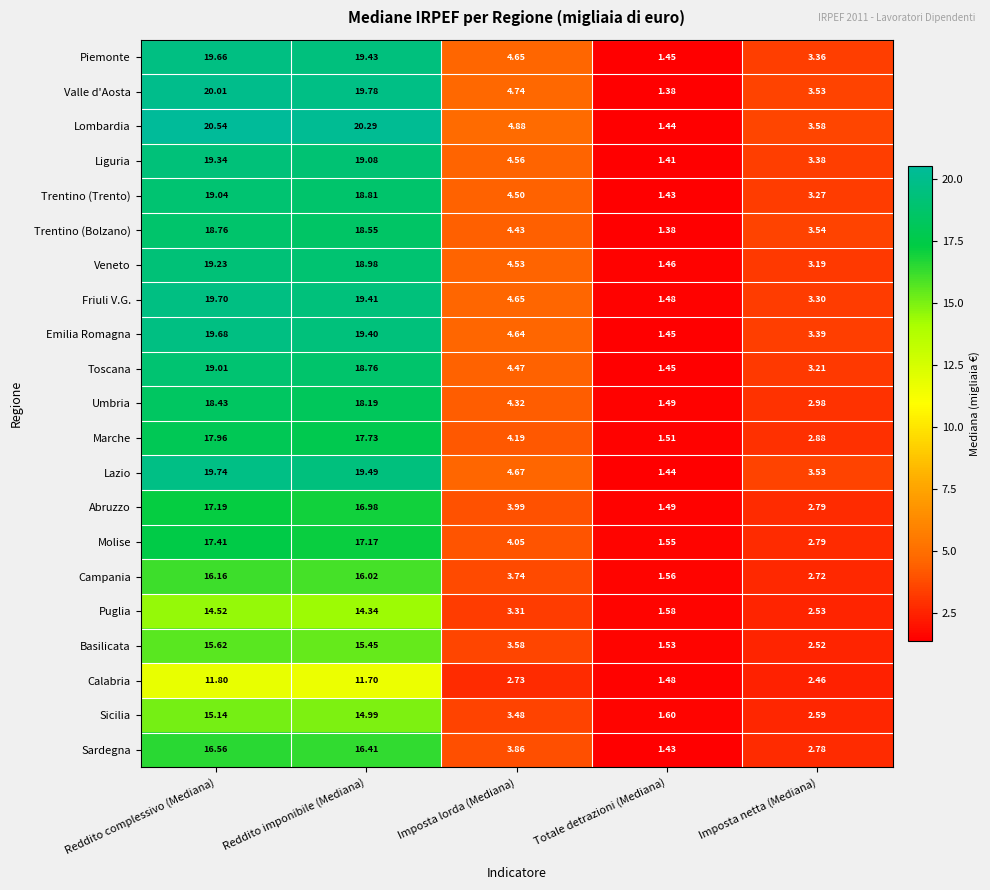

At which category is the sum across all series the highest?

Reddito complessivo (Mediana)